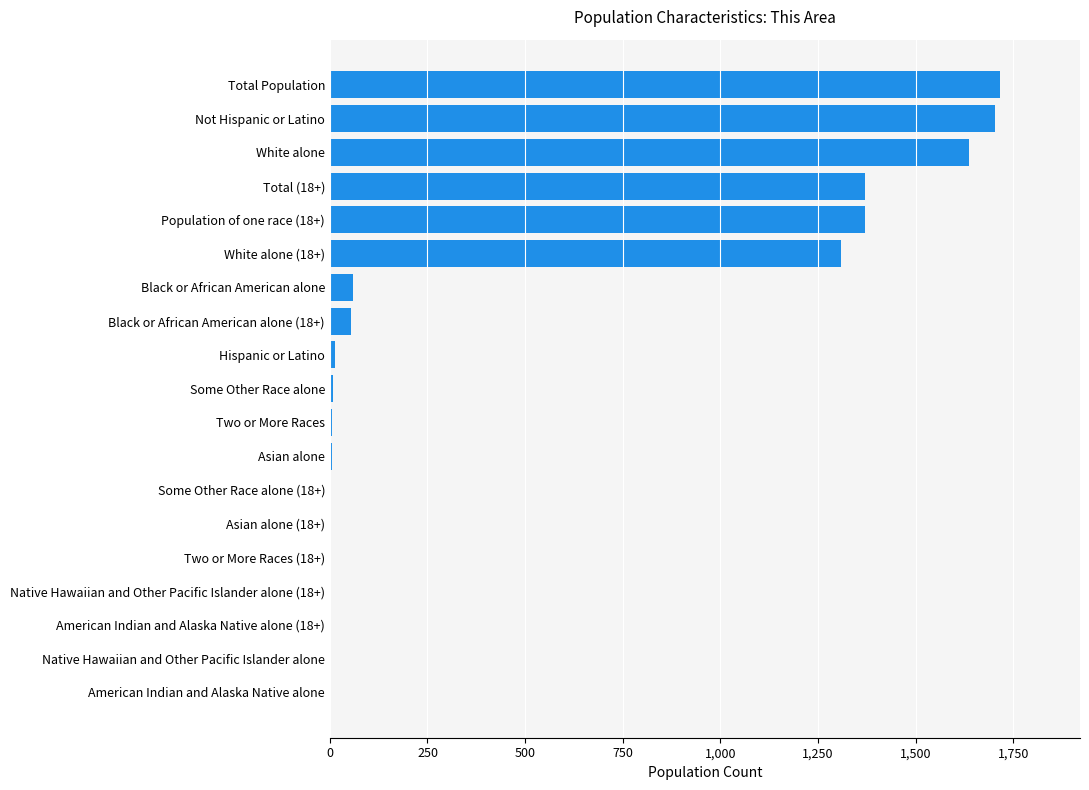

Which has a higher value, White alone (18+) or White alone?

White alone